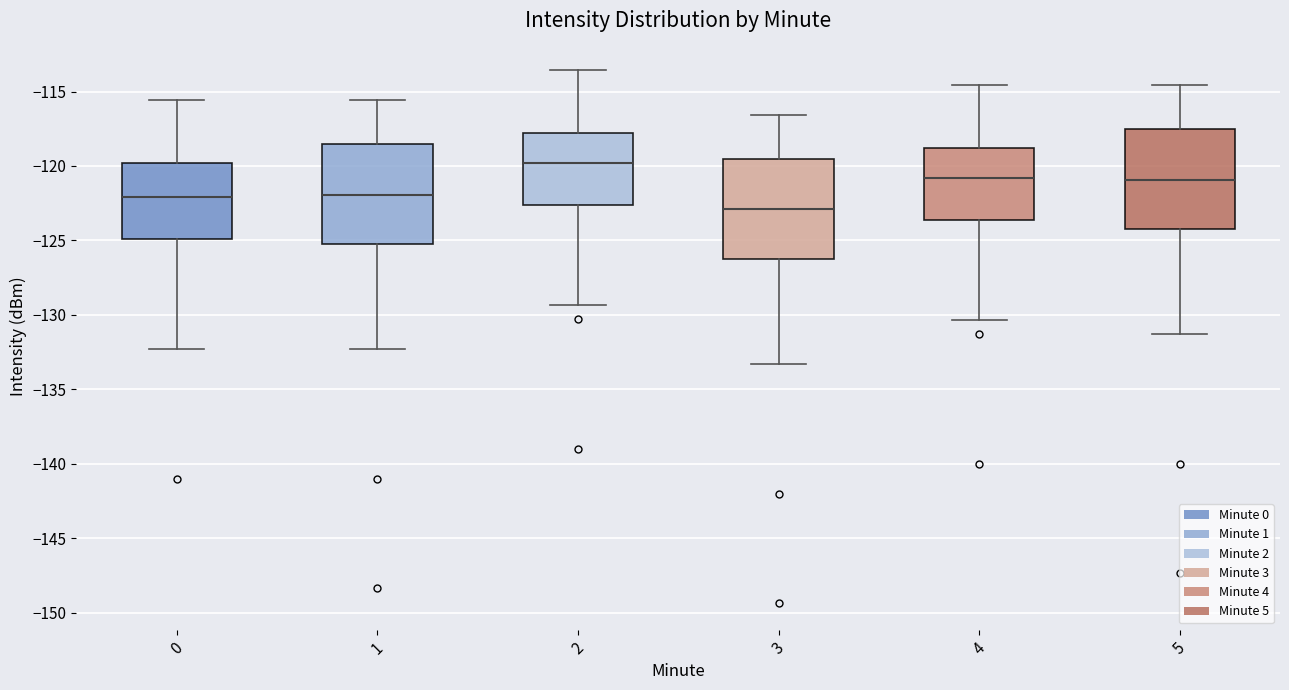

Reading left to right, transcribe this box plot: for each box, give where its median line is, the range the box spans, and where its two whiskers end, as read against the y-axis. The values are not printed on the chart, so give them approximately, as read against the axis.

0: median -122.0, box -125.0 to -120.0, whiskers -132.5 to -115.5
1: median -122.0, box -125.0 to -118.5, whiskers -132.5 to -115.5
2: median -120.0, box -122.5 to -118.0, whiskers -129.5 to -113.5
3: median -123.0, box -126.0 to -119.5, whiskers -133.5 to -116.5
4: median -121.0, box -123.5 to -119.0, whiskers -130.5 to -114.5
5: median -121.0, box -124.0 to -117.5, whiskers -131.5 to -114.5